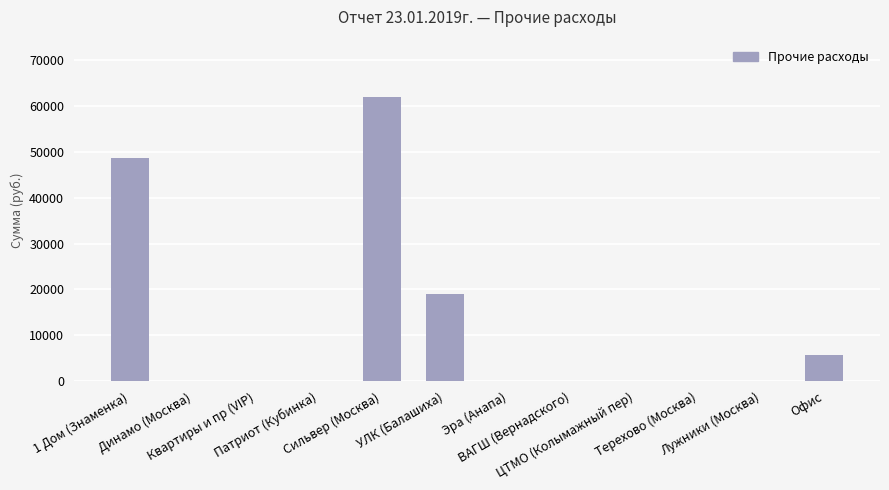

At which label is the value closest to 31007?

УЛК (Балашиха)